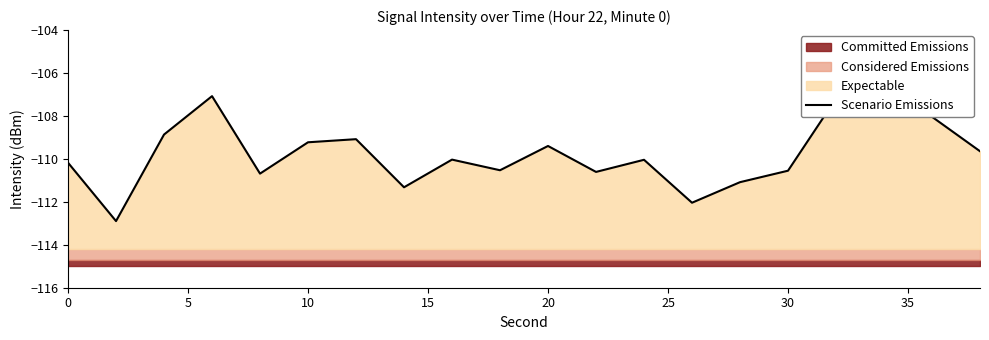

What is the greatest value displayed?

-107.1